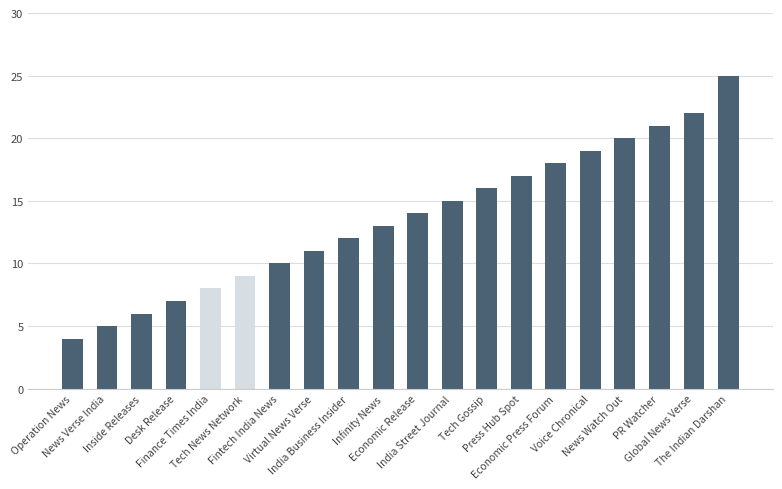

Are the bars grouped side by side (vs. stacked)?

No